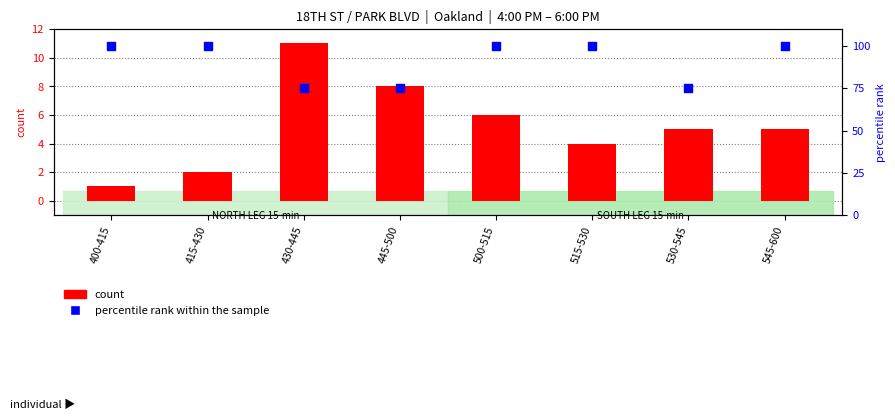

Is the value of percentile rank within the sample at 530-545 greater than the value of count at 400-415?

Yes